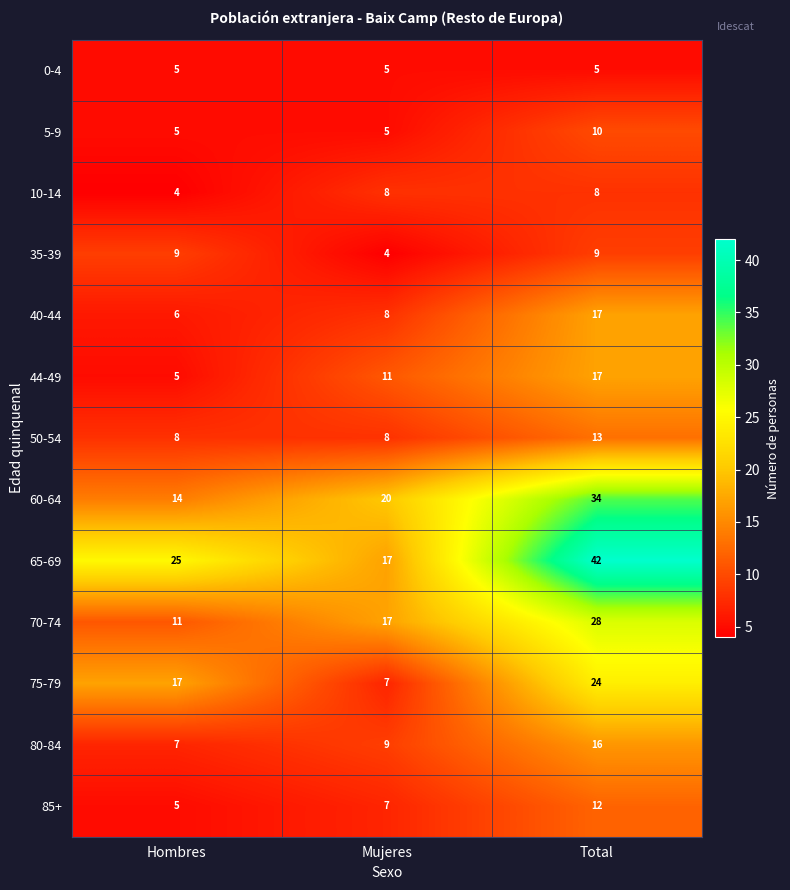

Which series has the largest total across all categories?

65-69